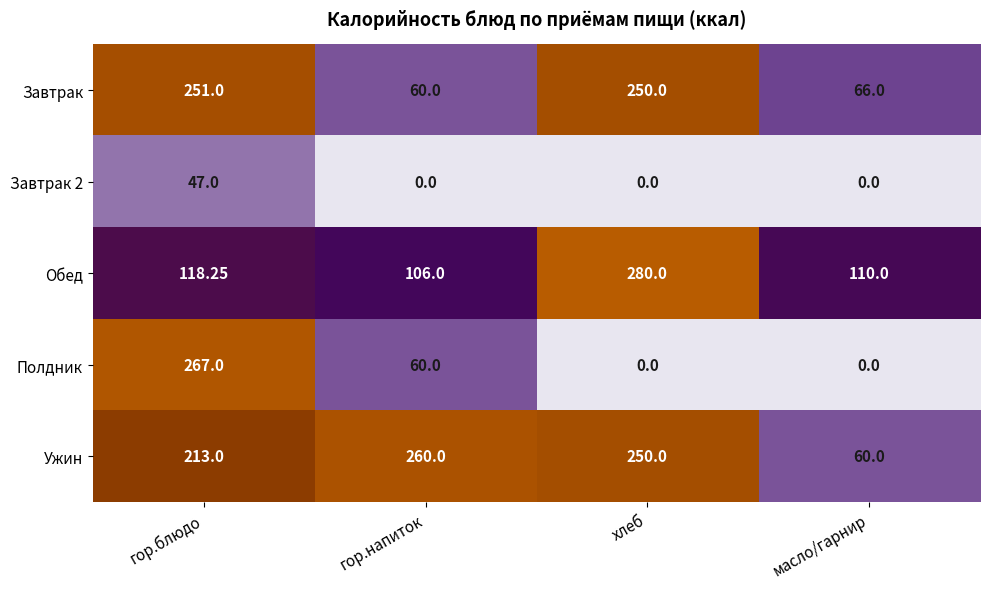

What is the spread (max minus min) of values at хлеб?

280.0